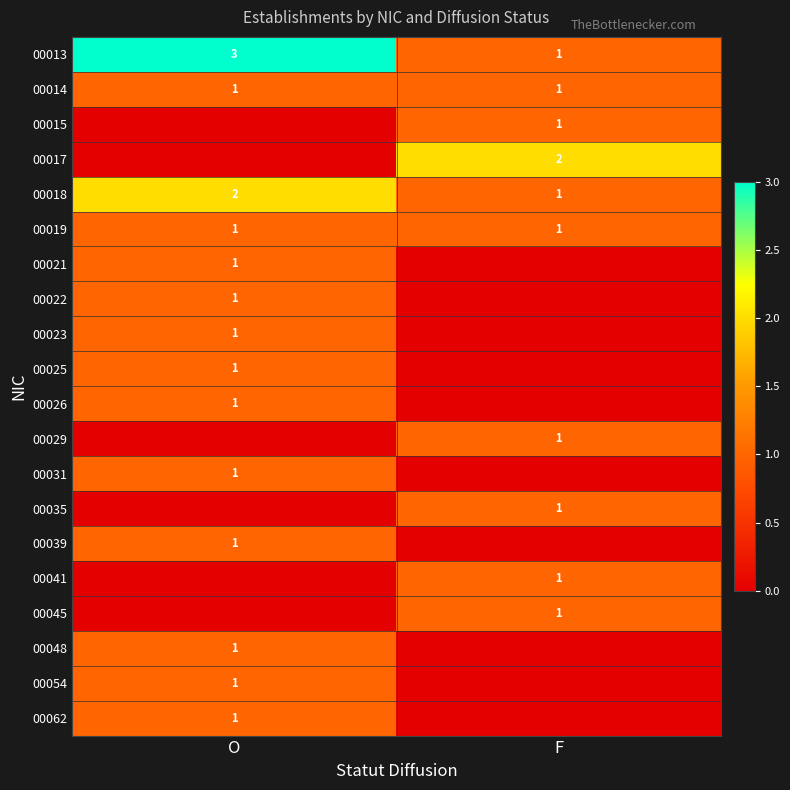

At which label does 00013 reach its peak?

O